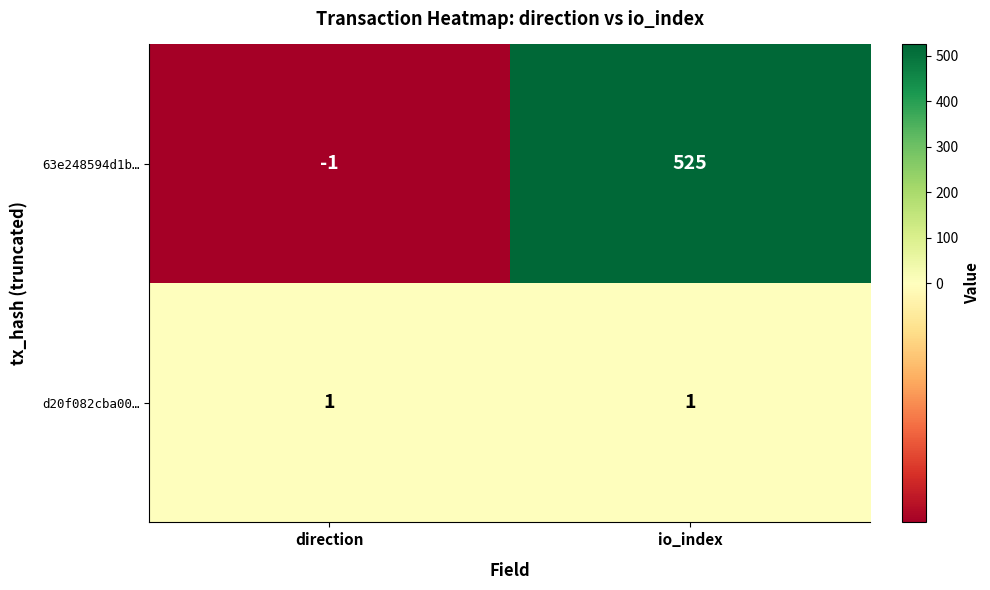

Which label corresponds to the largest value in the chart?

io_index